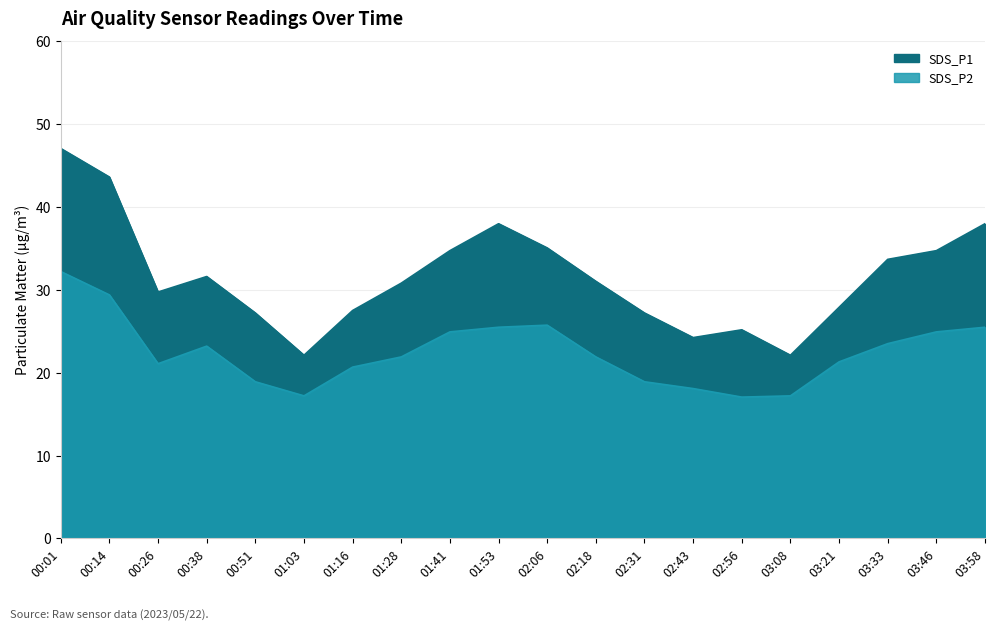

Reading left to right, transcribe all the data shown in this chart.

SDS_P1: 47.0	43.6	29.7	31.6	27.2	22.1	27.5	30.8	34.7	38.0	35.0	31.0	27.2	24.2	25.2	22.1	27.9	33.7	34.7	38.0
SDS_P2: 32.2	29.4	21.1	23.2	18.9	17.2	20.7	21.9	24.9	25.5	25.7	21.9	18.9	18.1	17.1	17.2	21.3	23.5	24.9	25.5